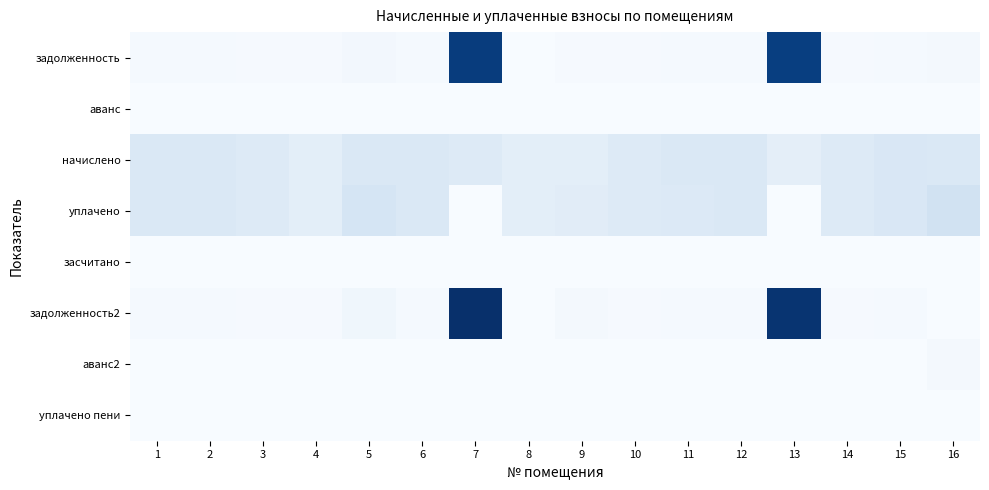

Rank the series by their maximum value, from highest to lowest.

задолженность2, задолженность, уплачено, начислено, аванс2, уплачено пени, аванс, засчитано